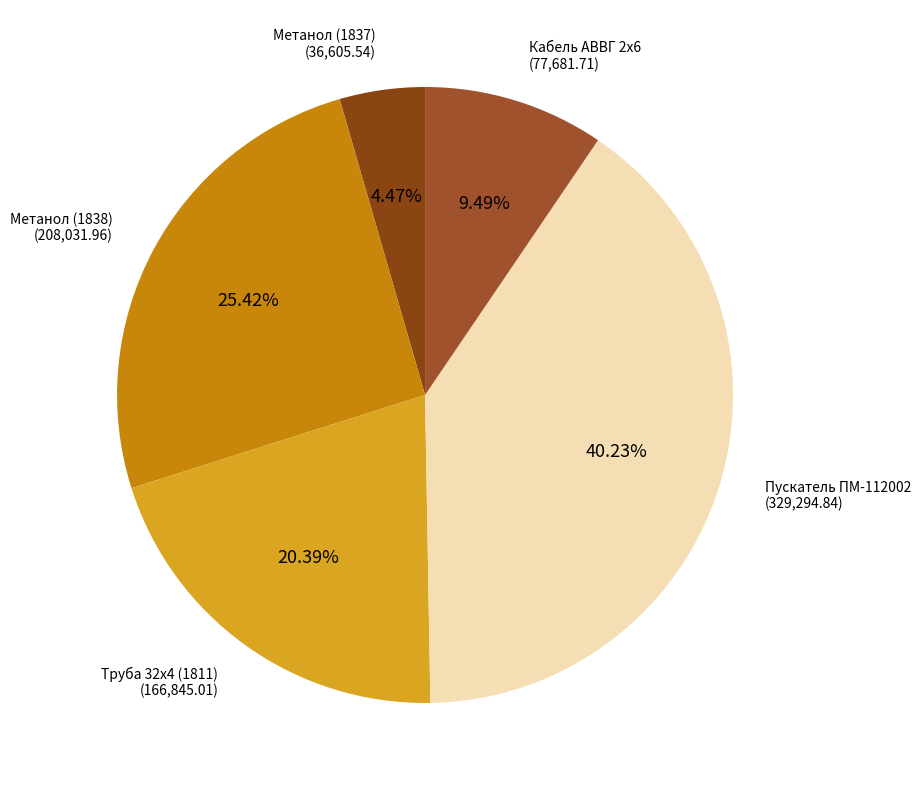

Count the number of slices in the pie.

5